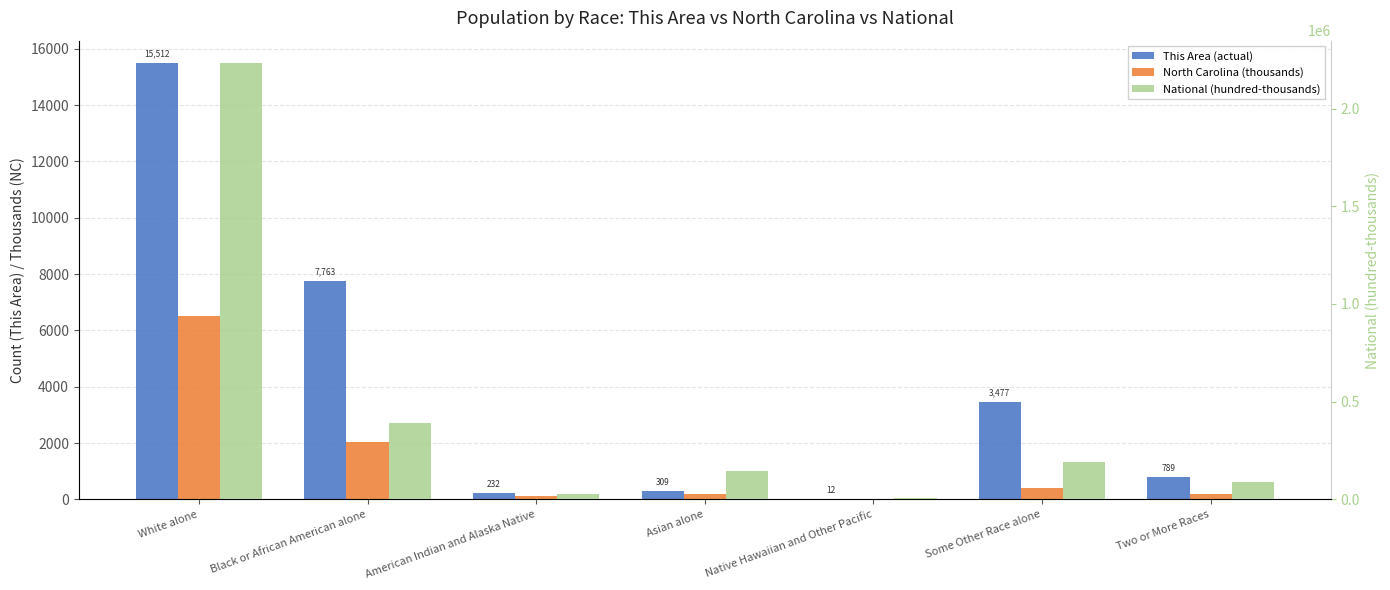

Reading left to right, extract all data points from this chart.

This Area (actual): White alone=15512.0	Black or African American alone=7763.0	American Indian and Alaska Native=232.0	Asian alone=309.0	Native Hawaiian and Other Pacific=12.0	Some Other Race alone=3477.0	Two or More Races=789.0
North Carolina (thousands): White alone=6528.9	Black or African American alone=2048.6	American Indian and Alaska Native=122.1	Asian alone=209.0	Native Hawaiian and Other Pacific=6.6	Some Other Race alone=414.0	Two or More Races=206.2
National (hundred-thousands): White alone=2235532.6	Black or African American alone=389293.2	American Indian and Alaska Native=29322.5	Asian alone=146742.5	Native Hawaiian and Other Pacific=5400.1	Some Other Race alone=191073.7	Two or More Races=90090.7